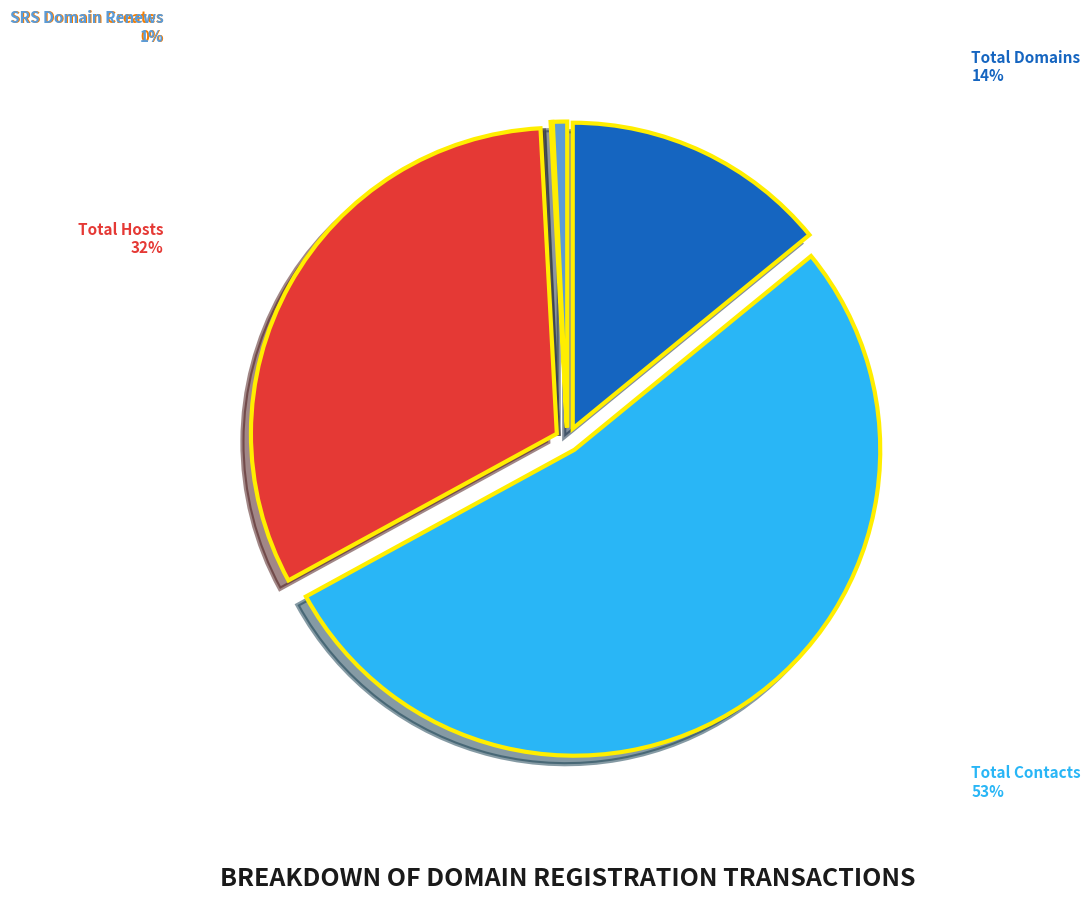

The SRS Domain Renews slice represents 11% of the pie. True or false?

False